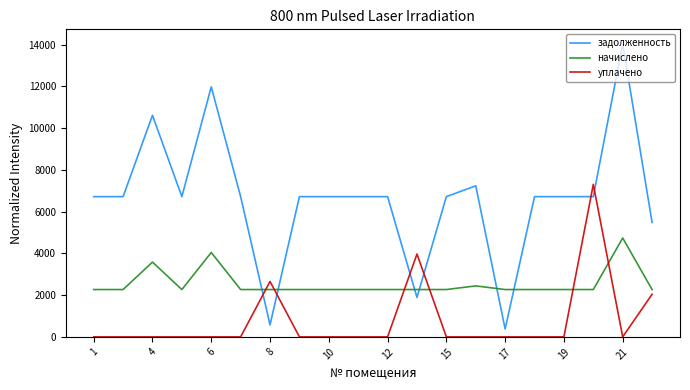

List the series in order of their overall mean, lowest first.

уплачено, начислено, задолженность